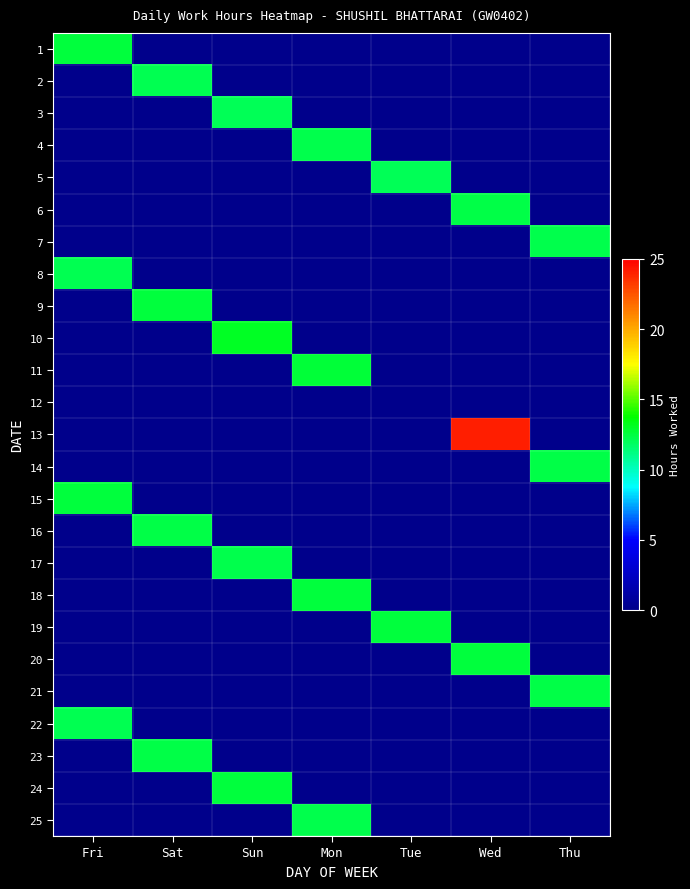

Which has a higher value, Fri or Sat?

Fri